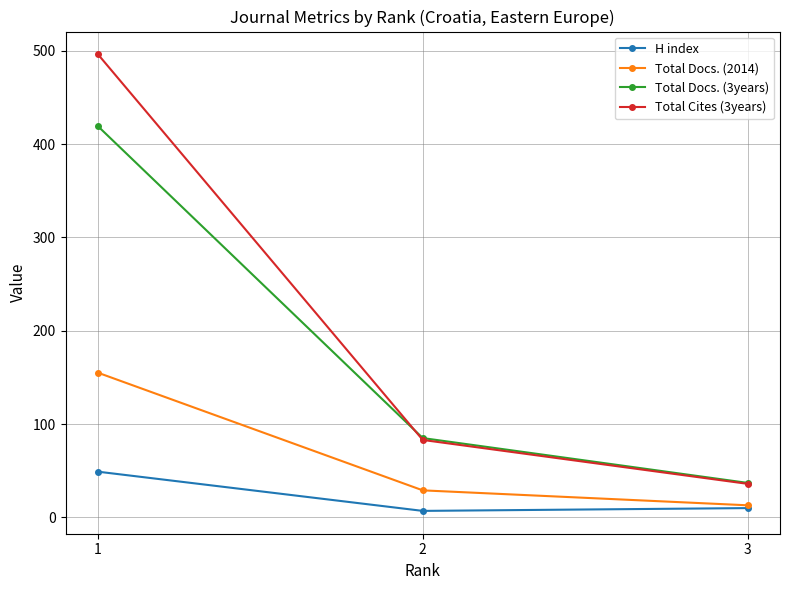

Which category has the lowest value in the Total Docs. (3years) series?

3